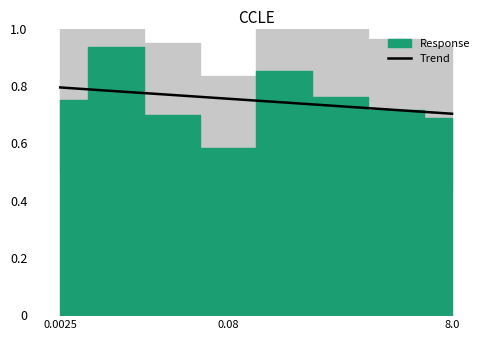

Does the chart display data point markers on the line(s)?

No